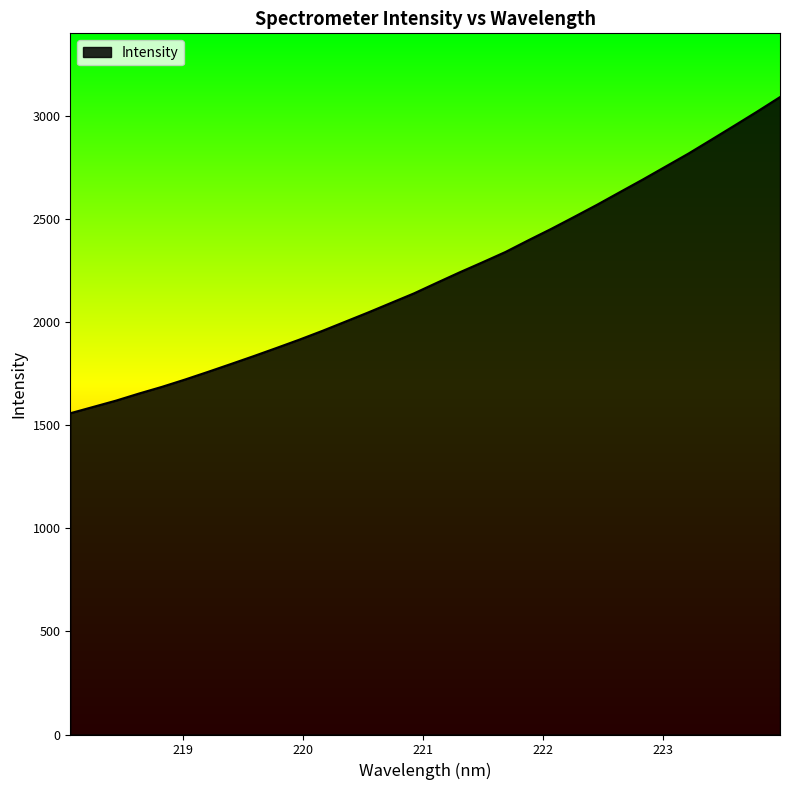

What is the smallest value displayed?

1559.1